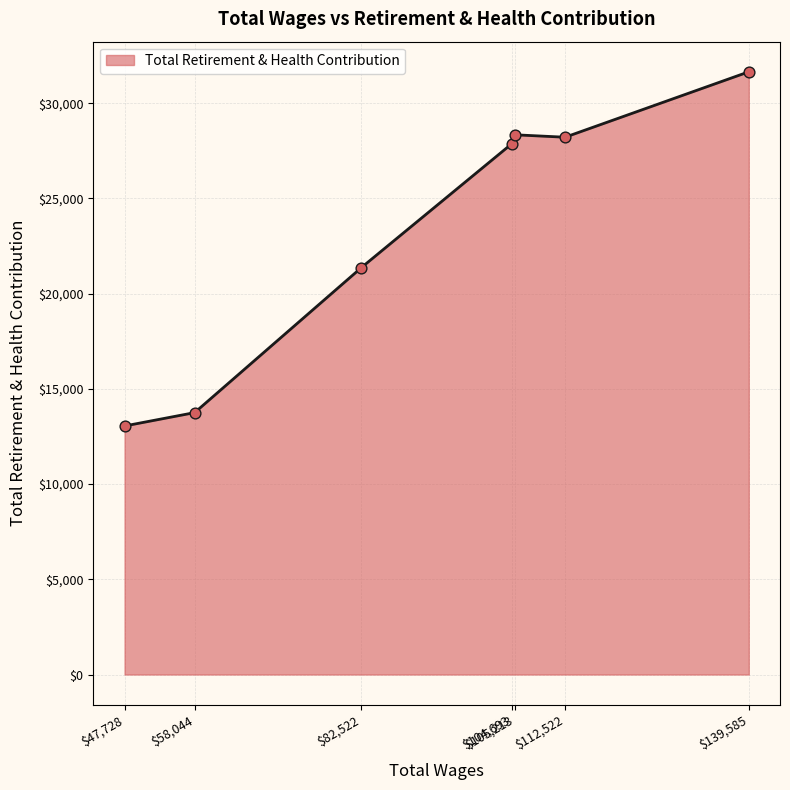

Which has a higher value, 139585.0 or 58044.0?

139585.0